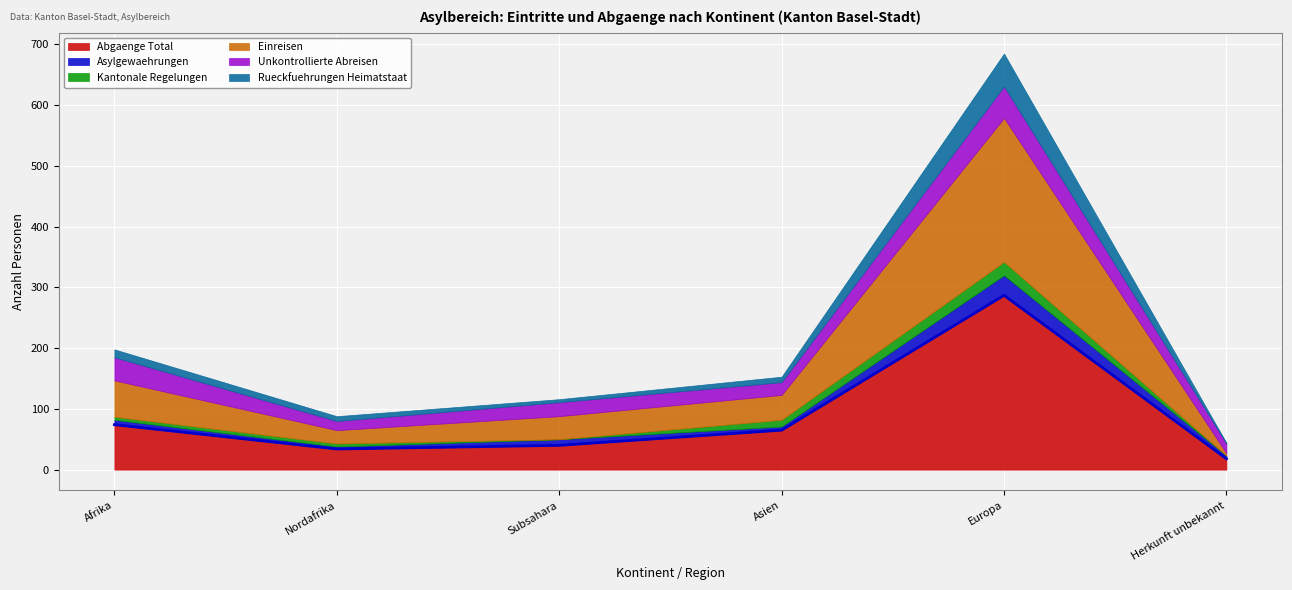

Where does the Einreisen series first go above 41?

Afrika